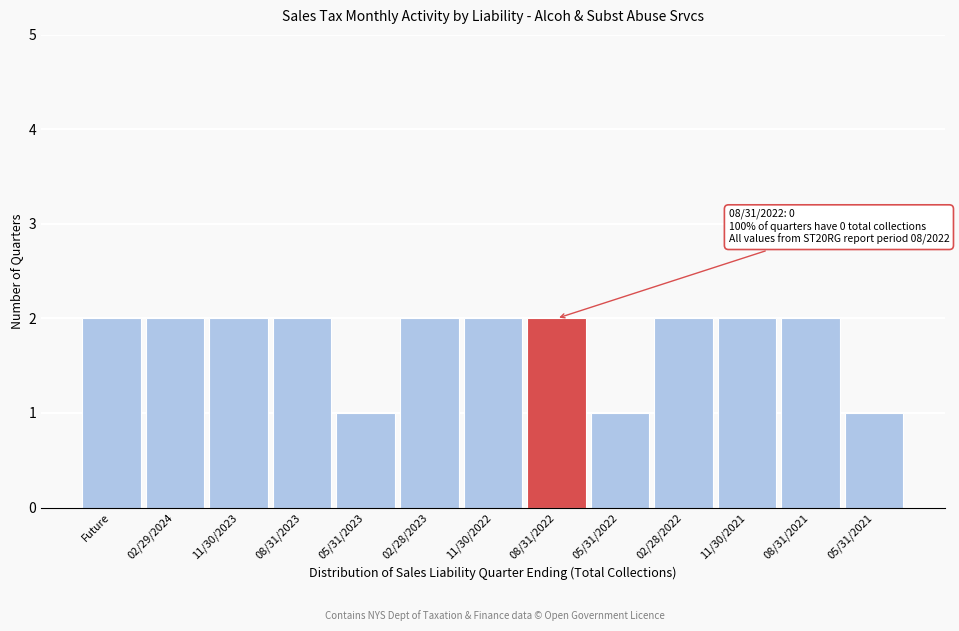

Reading left to right, what are all the values shown in this chart?

2	2	2	2	1	2	2	2	1	2	2	2	1